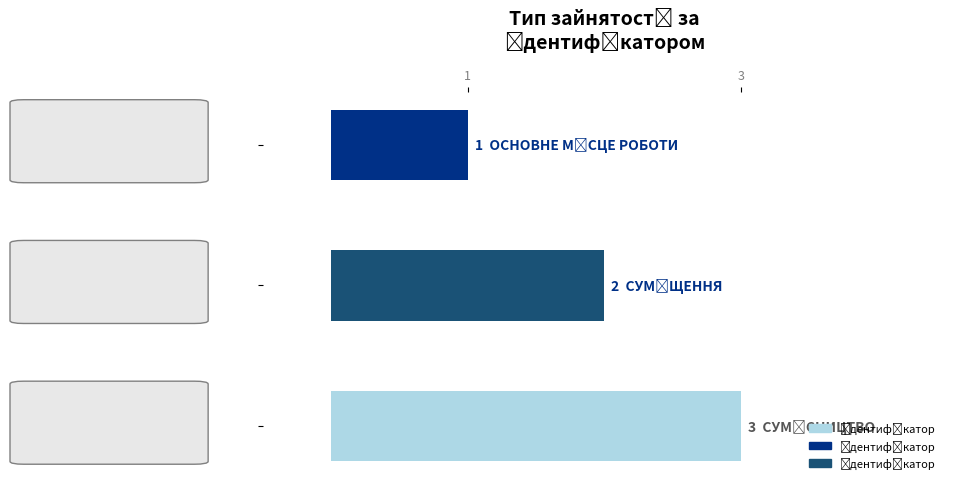

What is the label of the 1st bar from the right?

1